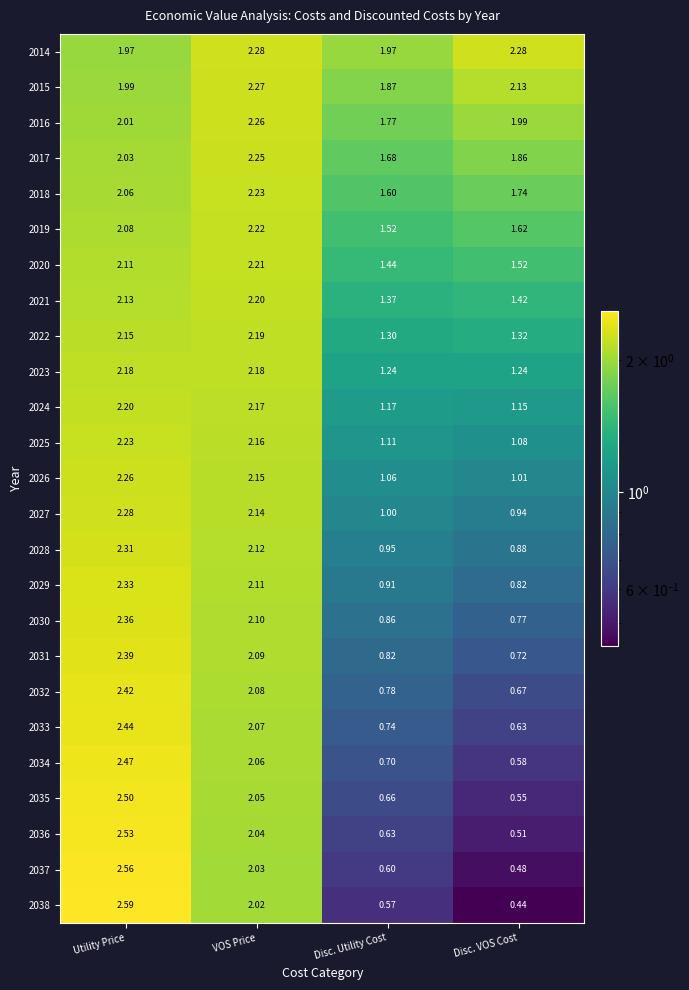

What is the total value across all series at VOS Price?

53.7